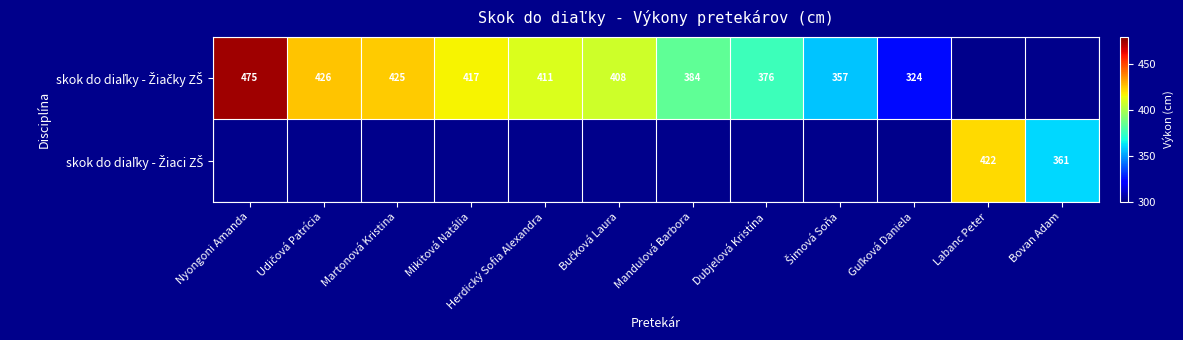

List the labels in order of skok do diaľky - Žiaci ZŠ value, smallest first.

Nyongoni Amanda, Udičová Patrícia, Martonová Kristina, Mikitová Natália, Herdický Sofia Alexandra, Bučková Laura, Mandulová Barbora, Dubjelová Kristína, Šimová Soňa, Guľková Daniela, Bovan Adam, Labanc Peter